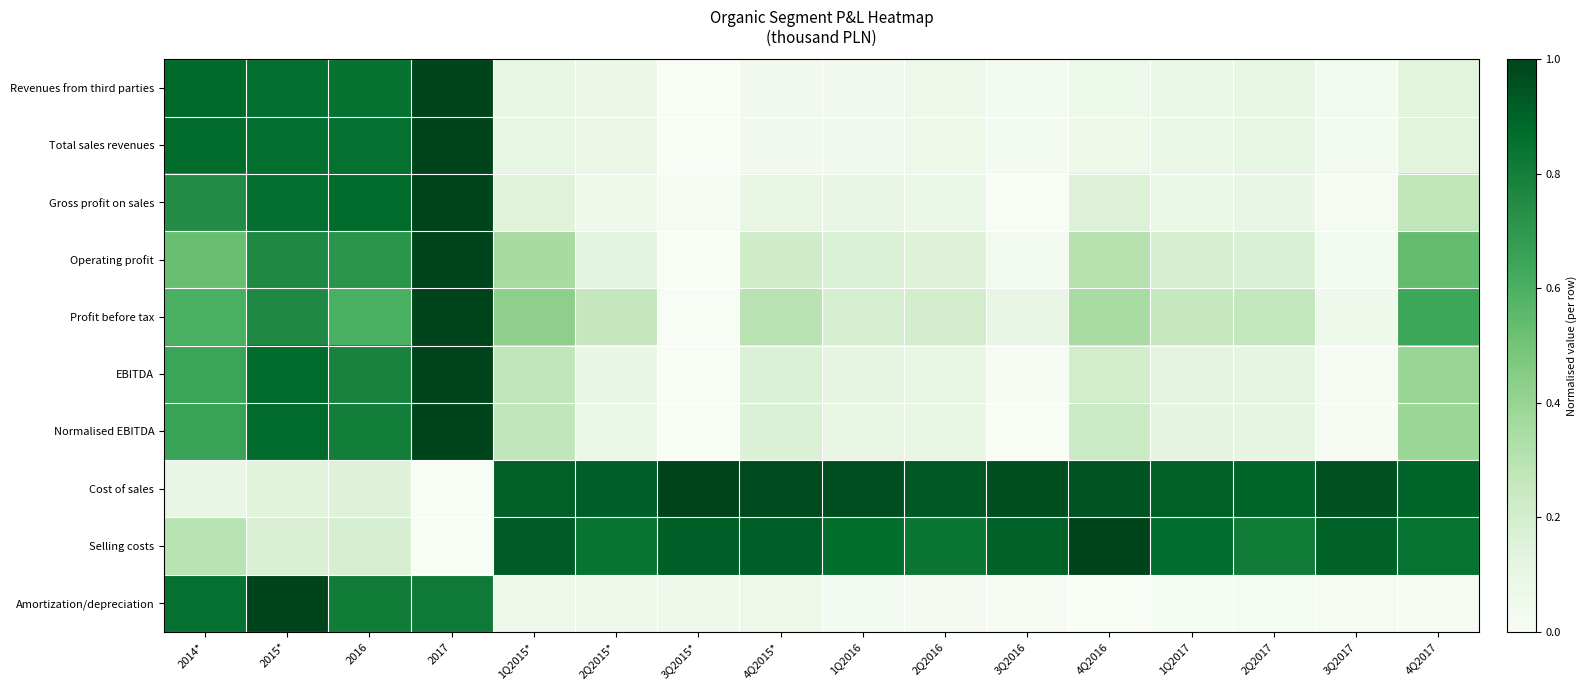

Reading left to right, what are all the values shown in this chart?

Revenues from third parties: 2014*=0.9	2015*=0.9	2016=0.9	2017=1.0	1Q2015*=0.1	2Q2015*=0.1	3Q2015*=0.0	4Q2015*=0.0	1Q2016=0.0	2Q2016=0.1	3Q2016=0.0	4Q2016=0.1	1Q2017=0.1	2Q2017=0.1	3Q2017=0.0	4Q2017=0.1
Total sales revenues: 2014*=0.9	2015*=0.9	2016=0.9	2017=1.0	1Q2015*=0.1	2Q2015*=0.1	3Q2015*=0.0	4Q2015*=0.0	1Q2016=0.0	2Q2016=0.1	3Q2016=0.0	4Q2016=0.1	1Q2017=0.1	2Q2017=0.1	3Q2017=0.0	4Q2017=0.1
Gross profit on sales: 2014*=0.7	2015*=0.9	2016=0.9	2017=1.0	1Q2015*=0.1	2Q2015*=0.1	3Q2015*=0.0	4Q2015*=0.1	1Q2016=0.1	2Q2016=0.1	3Q2016=0.0	4Q2016=0.2	1Q2017=0.1	2Q2017=0.1	3Q2017=0.0	4Q2017=0.3
Operating profit: 2014*=0.5	2015*=0.8	2016=0.7	2017=1.0	1Q2015*=0.4	2Q2015*=0.1	3Q2015*=0.0	4Q2015*=0.2	1Q2016=0.2	2Q2016=0.2	3Q2016=0.0	4Q2016=0.3	1Q2017=0.2	2Q2017=0.2	3Q2017=0.0	4Q2017=0.5
Profit before tax: 2014*=0.6	2015*=0.8	2016=0.6	2017=1.0	1Q2015*=0.4	2Q2015*=0.3	3Q2015*=0.0	4Q2015*=0.3	1Q2016=0.2	2Q2016=0.2	3Q2016=0.1	4Q2016=0.3	1Q2017=0.3	2Q2017=0.3	3Q2017=0.1	4Q2017=0.6
EBITDA: 2014*=0.7	2015*=0.9	2016=0.8	2017=1.0	1Q2015*=0.3	2Q2015*=0.1	3Q2015*=0.0	4Q2015*=0.2	1Q2016=0.1	2Q2016=0.1	3Q2016=0.0	4Q2016=0.2	1Q2017=0.1	2Q2017=0.1	3Q2017=0.0	4Q2017=0.4
Normalised EBITDA: 2014*=0.7	2015*=0.9	2016=0.8	2017=1.0	1Q2015*=0.3	2Q2015*=0.1	3Q2015*=0.0	4Q2015*=0.2	1Q2016=0.1	2Q2016=0.1	3Q2016=0.0	4Q2016=0.2	1Q2017=0.1	2Q2017=0.1	3Q2017=0.0	4Q2017=0.4
Cost of sales: 2014*=0.1	2015*=0.1	2016=0.2	2017=0.0	1Q2015*=0.9	2Q2015*=0.9	3Q2015*=1.0	4Q2015*=1.0	1Q2016=1.0	2Q2016=0.9	3Q2016=1.0	4Q2016=0.9	1Q2017=0.9	2Q2017=0.9	3Q2017=1.0	4Q2017=0.9
Selling costs: 2014*=0.3	2015*=0.2	2016=0.2	2017=0.0	1Q2015*=0.9	2Q2015*=0.8	3Q2015*=0.9	4Q2015*=0.9	1Q2016=0.9	2Q2016=0.8	3Q2016=0.9	4Q2016=1.0	1Q2017=0.9	2Q2017=0.8	3Q2017=0.9	4Q2017=0.8
Amortization/depreciation: 2014*=0.9	2015*=1.0	2016=0.8	2017=0.8	1Q2015*=0.1	2Q2015*=0.1	3Q2015*=0.1	4Q2015*=0.1	1Q2016=0.0	2Q2016=0.0	3Q2016=0.0	4Q2016=0.0	1Q2017=0.0	2Q2017=0.0	3Q2017=0.0	4Q2017=0.0